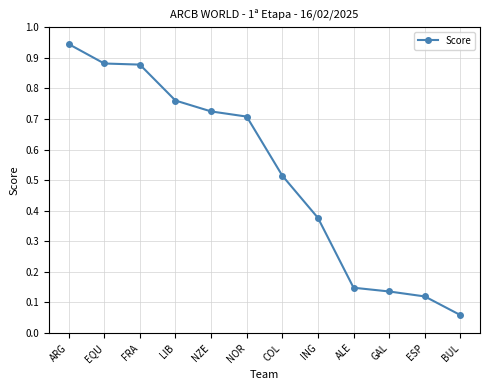

True or false: the data shows 0.2 at ING.

False